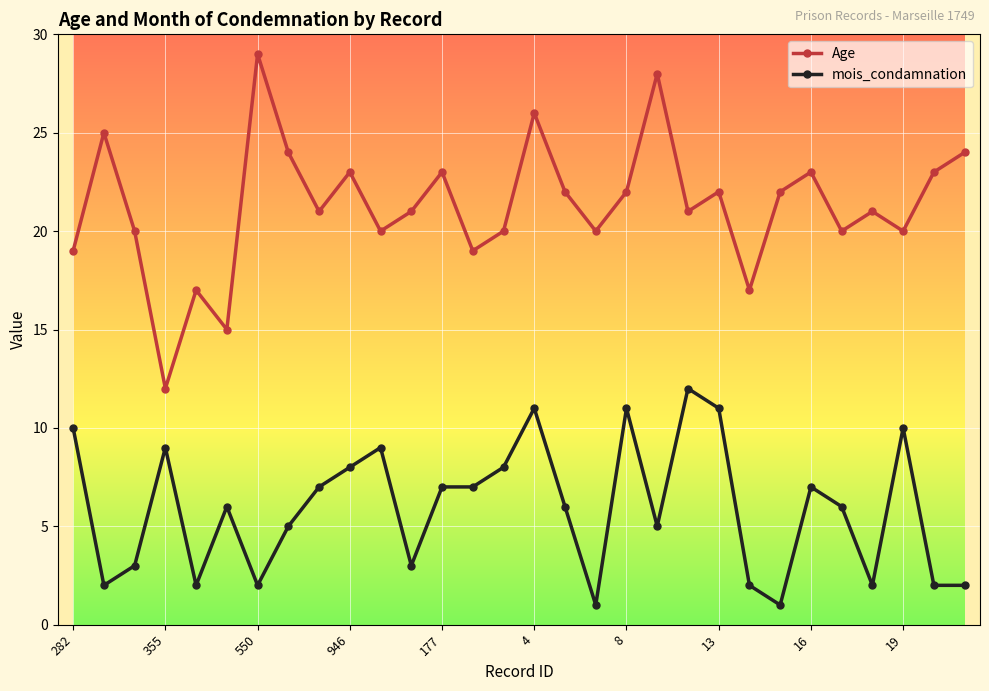

Does the chart display data point markers on the line(s)?

Yes